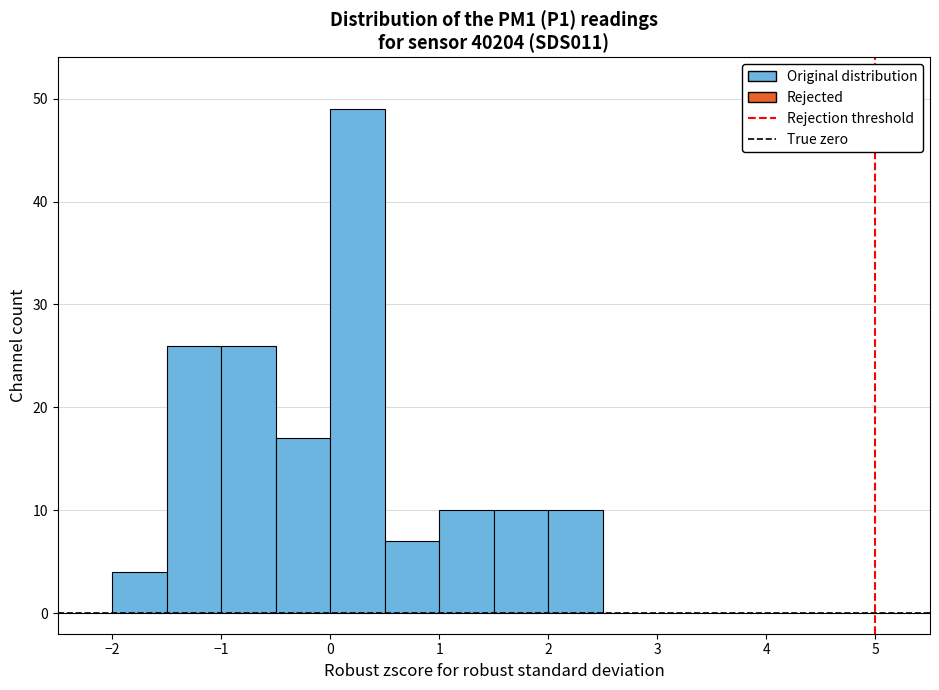

How tall is the bar that spans 0.5 to 1.0 on the x-axis? The values are not printed on the chart, so give them approximately, as read against the axis.

7